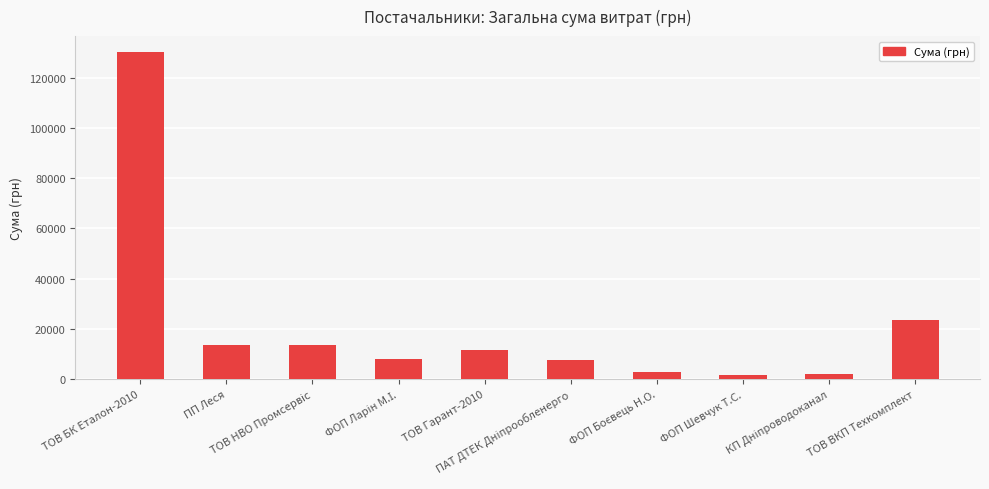

How many data points are above 11542?

5